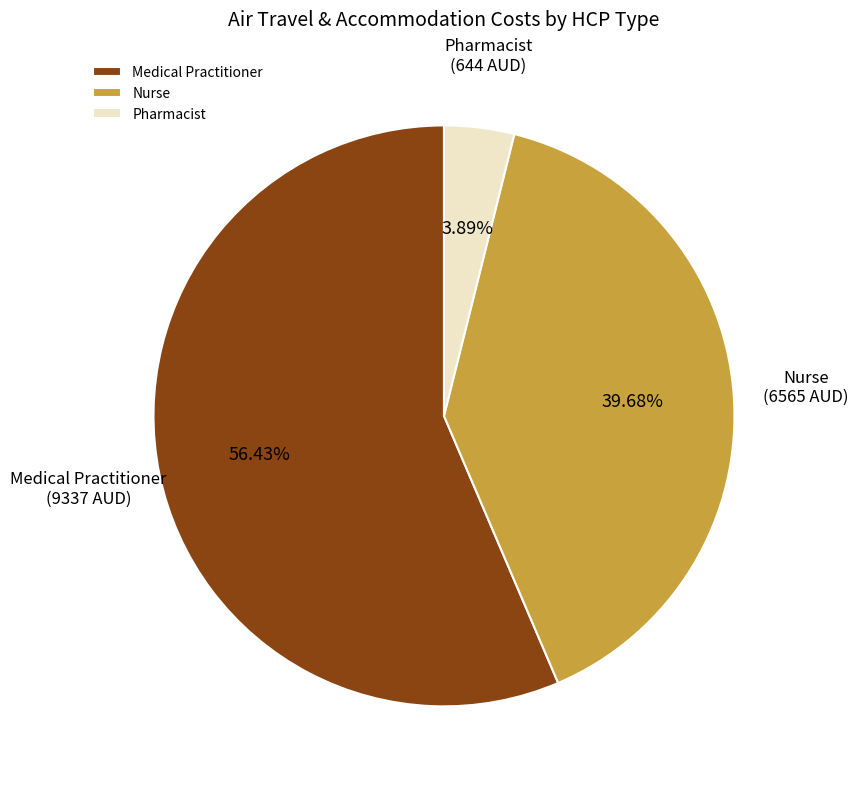

Is the sum of Pharmacist and Medical Practitioner greater than half?

Yes